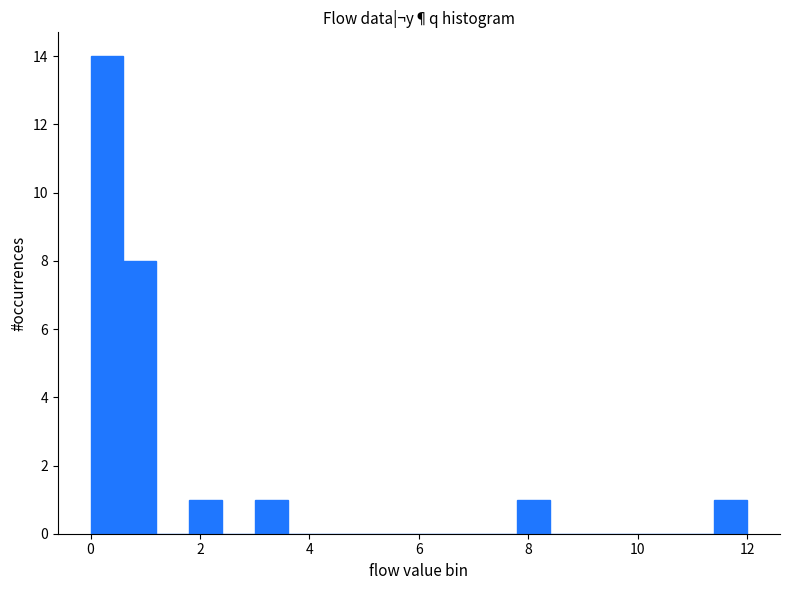

Read against the x-axis, roughly where is the centre of the tallest bar?

0.4